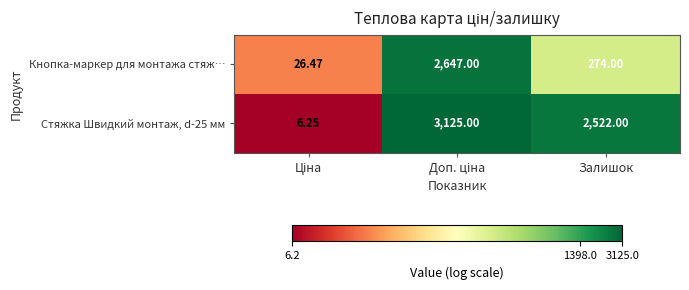

At which label is Стяжка Швидкий монтаж, d-25 мм closest to 1565?

Залишок